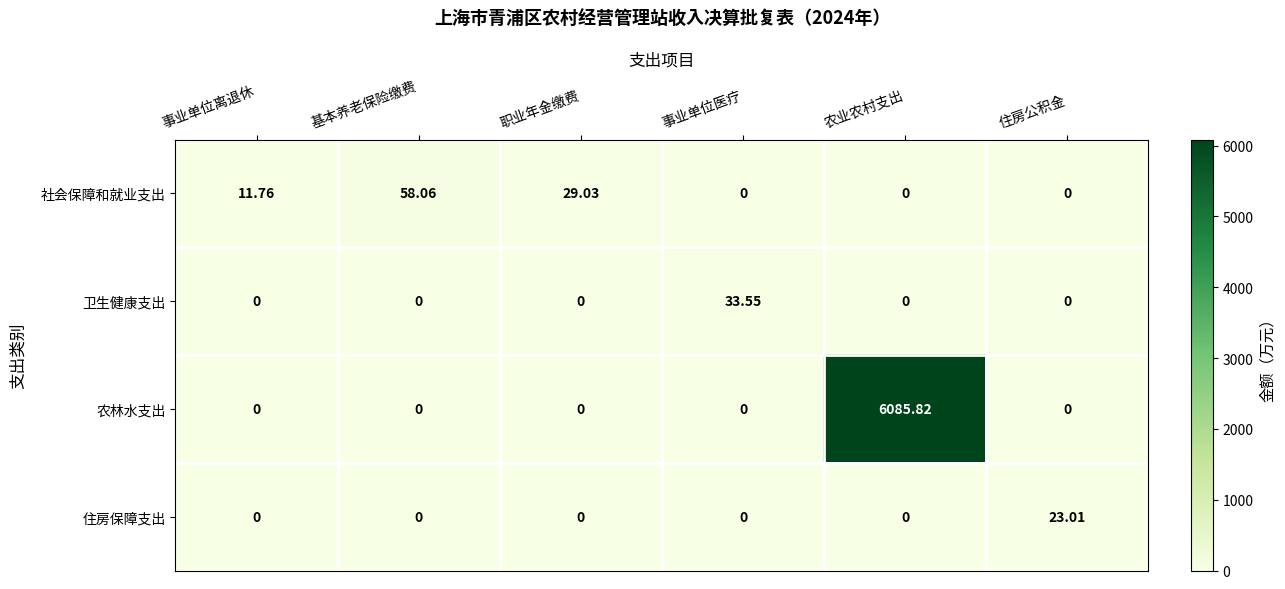

Which series has the largest range (max minus min)?

农林水支出